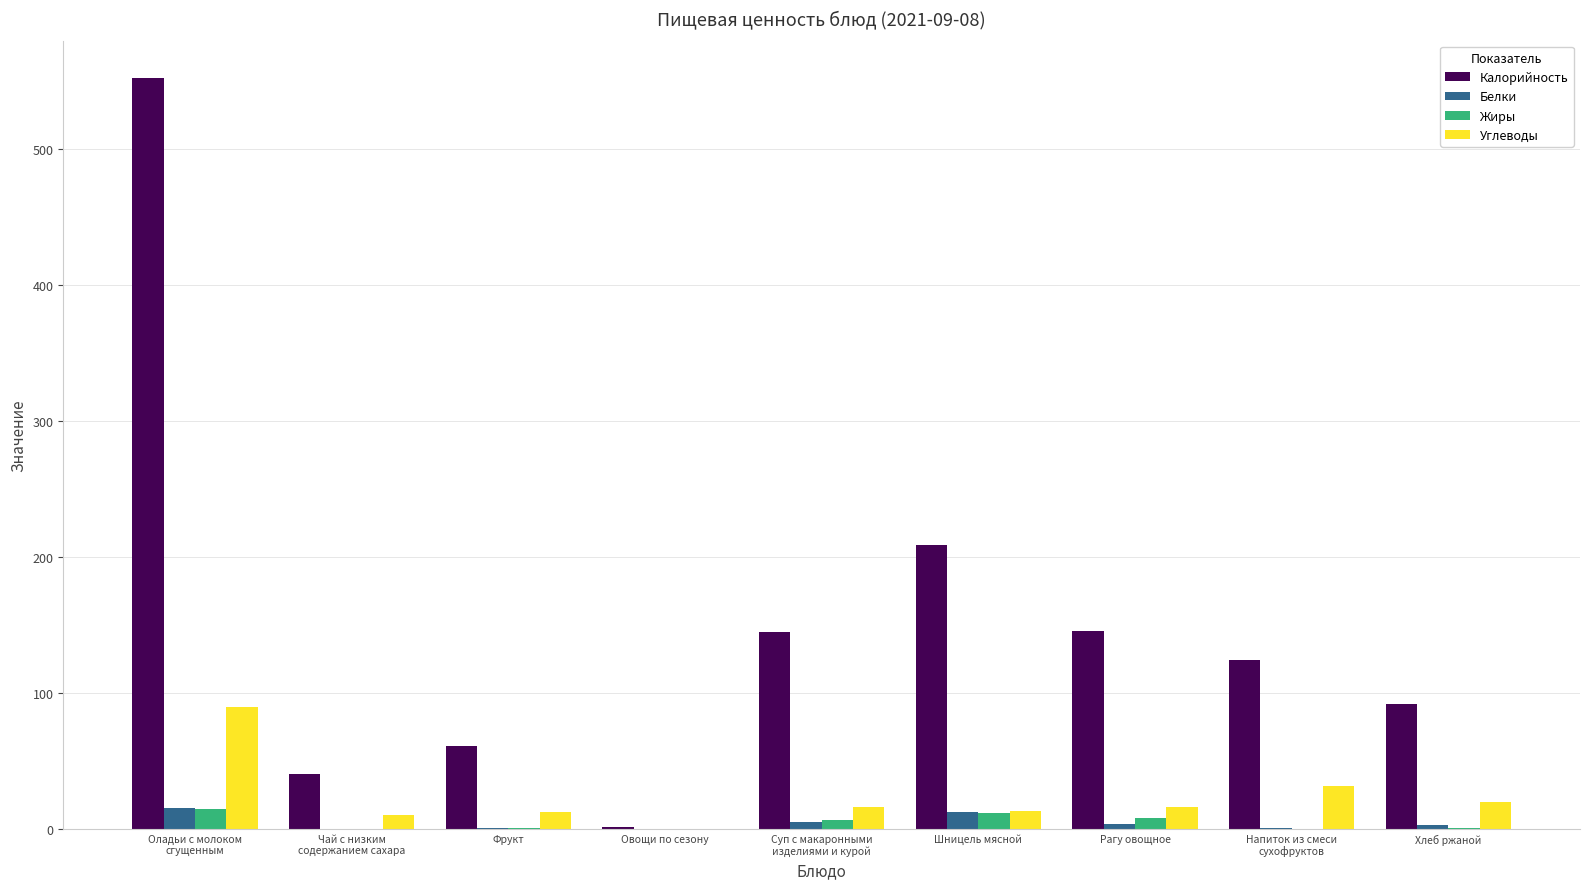

The Калорийность series shows 271.7 at Шницель мясной. True or false?

False